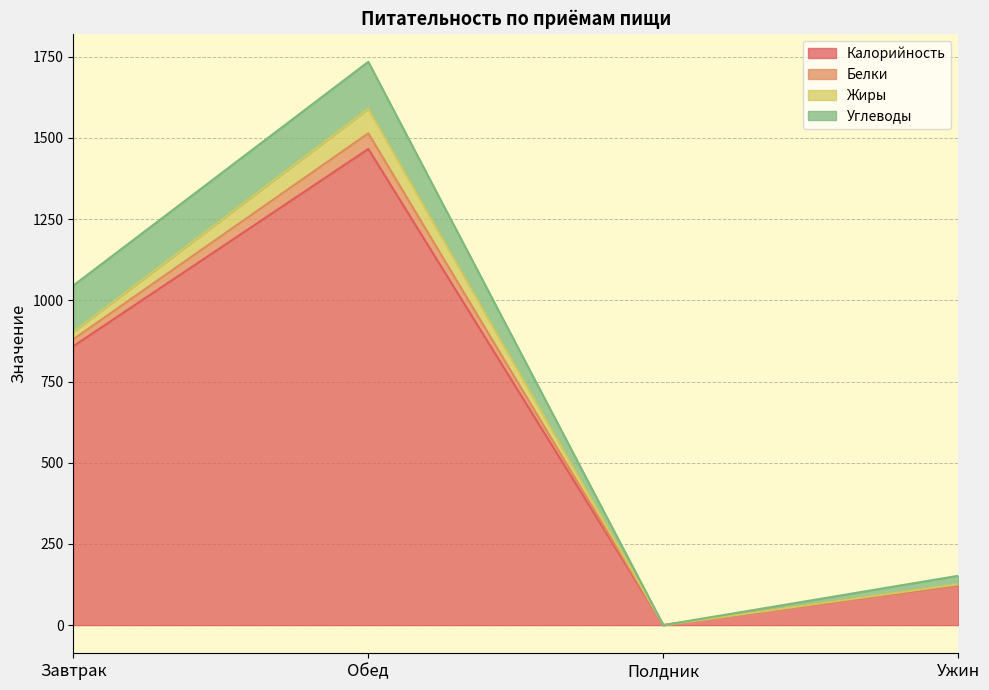

List the labels in order of Калорийность value, largest first.

Обед, Завтрак, Ужин, Полдник